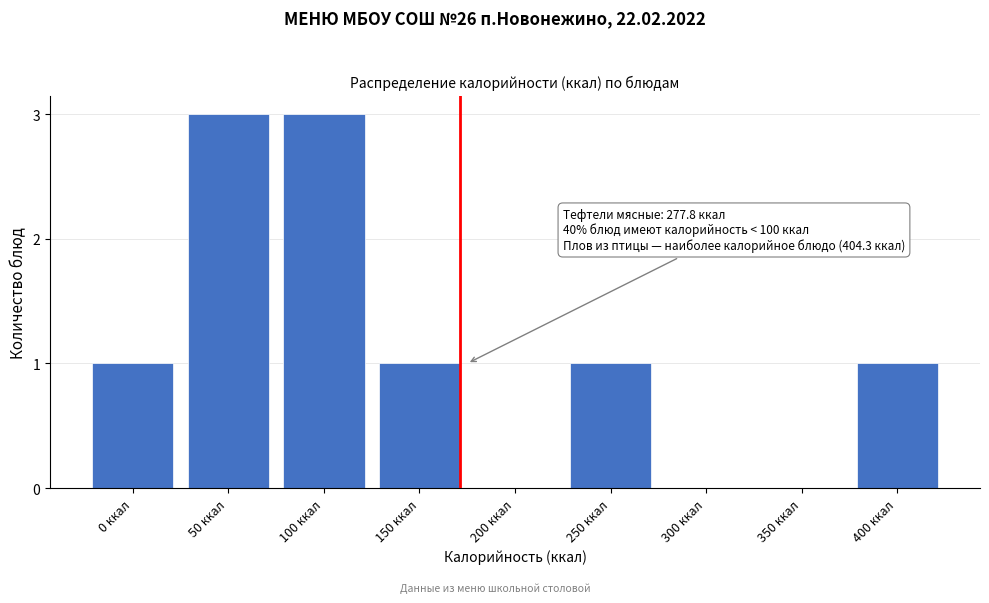

Reading left to right, what are all the values shown in this chart?

0 ккал=1	50 ккал=3	100 ккал=3	150 ккал=1	200 ккал=0	250 ккал=1	300 ккал=0	350 ккал=0	400 ккал=1